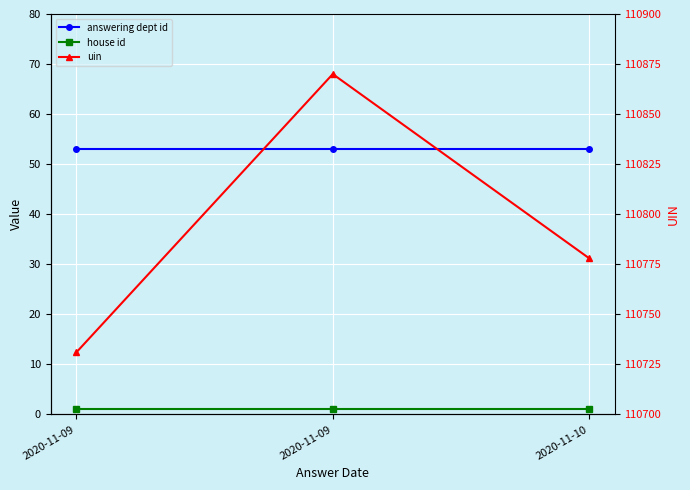

What is the difference between the highest and lowest values at 2020-11-09?

110730